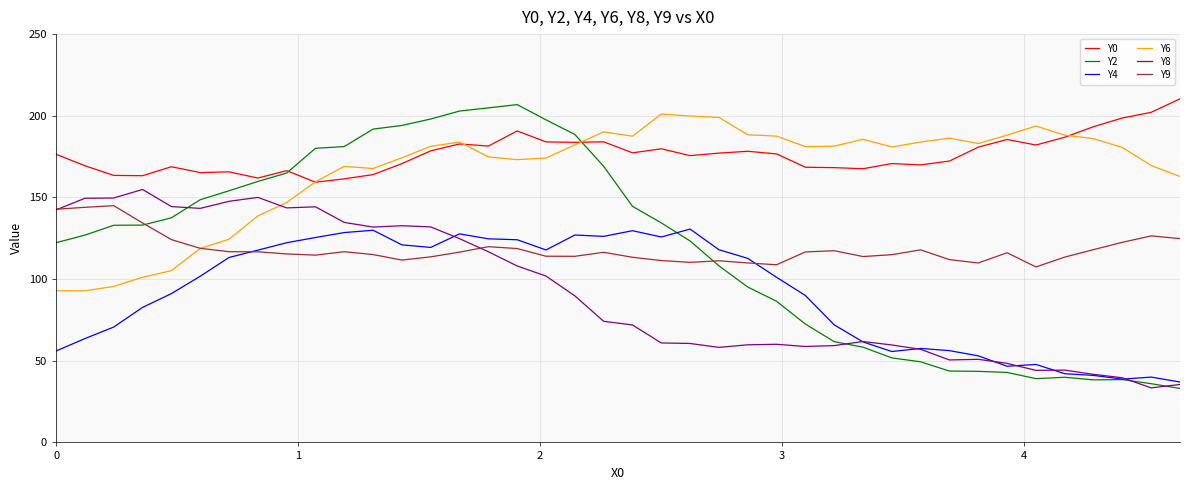

Which series has the largest total across all categories?

Y0